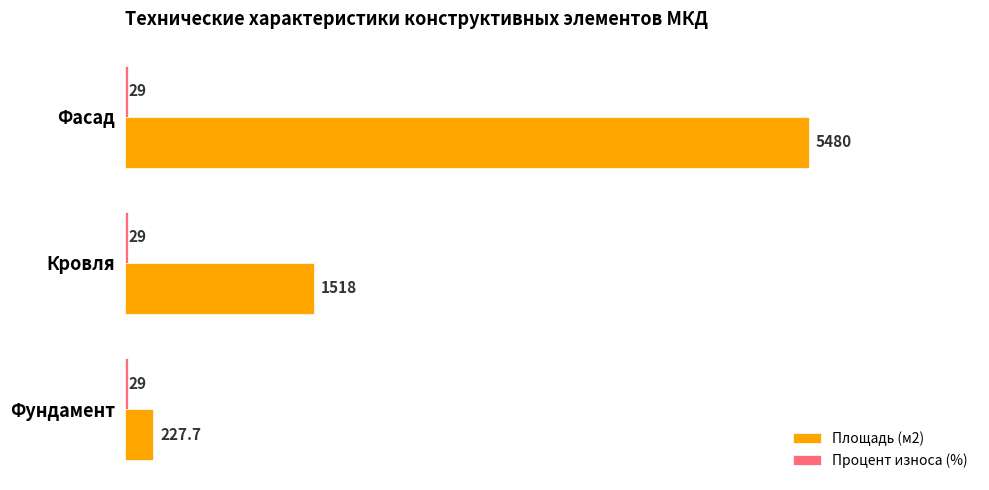

Which series changed the most between Кровля and Фасад?

Площадь (м2)